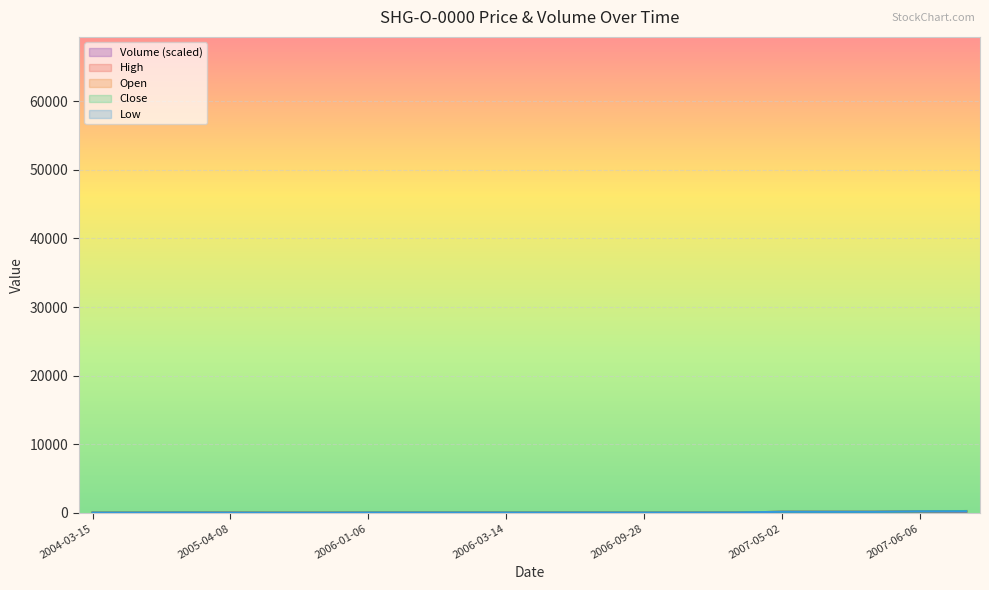

What is the difference between the highest and lowest values at 2006-03-14?

19.2